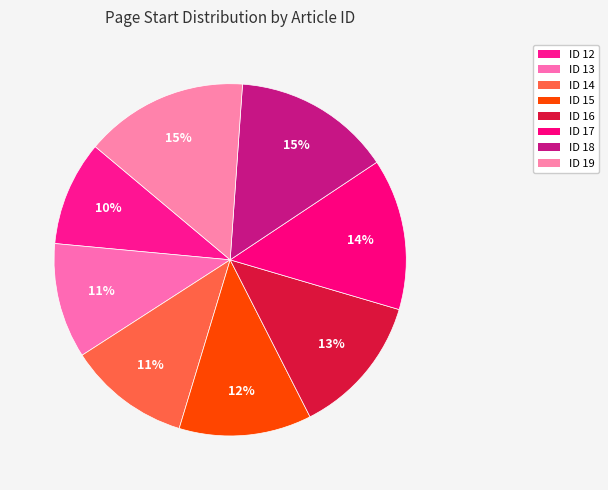

How many slices are in this pie chart?

8